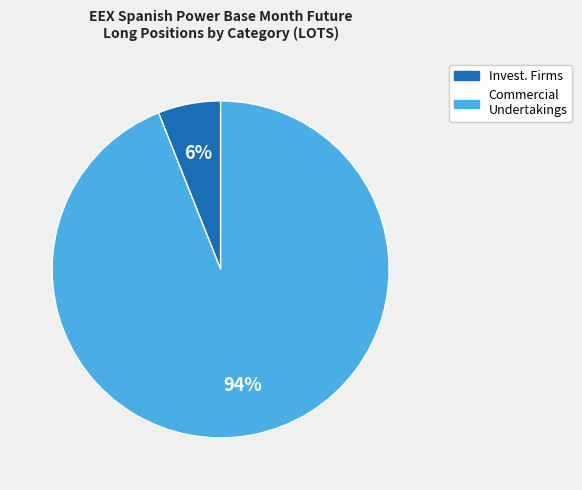

Does Invest. Firms account for over 50% of the chart?

No